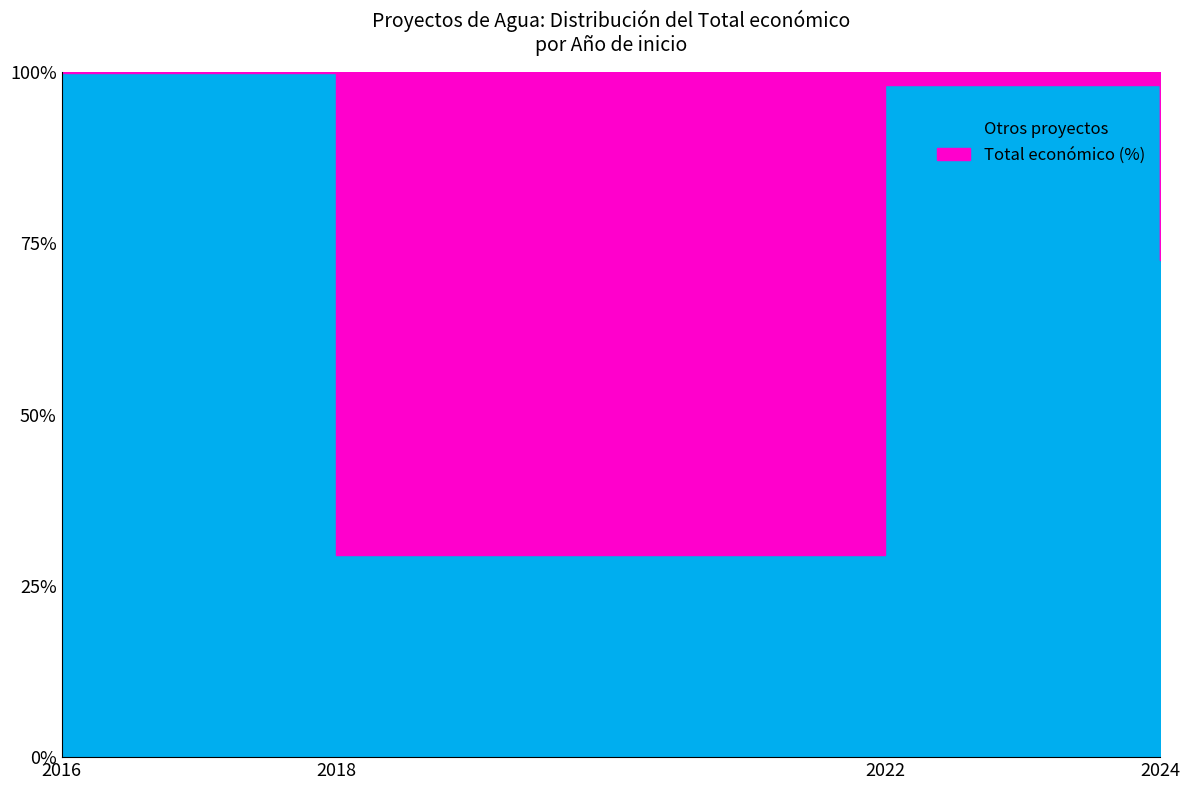

Where does the data first go above 3062871?

2018